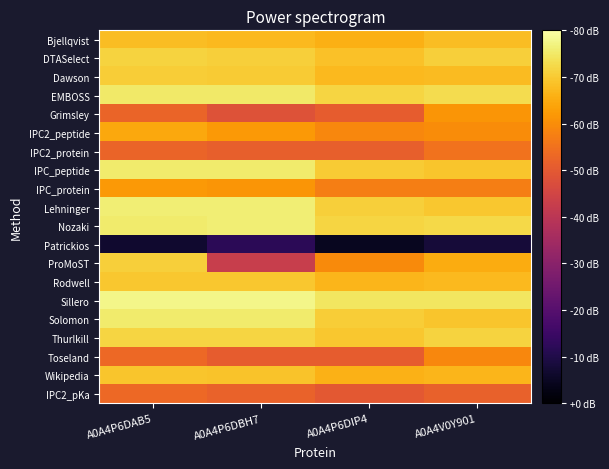

Rank the series at A0A4P6DIP4 from lowest to highest value.

Patrickios, IPC2_pKa, Grimsley, Toseland, IPC2_protein, IPC_protein, IPC2_peptide, ProMoST, Bjellqvist, Wikipedia, Rodwell, Dawson, DTASelect, Thurlkill, IPC_peptide, Solomon, Lehninger, EMBOSS, Nozaki, Sillero